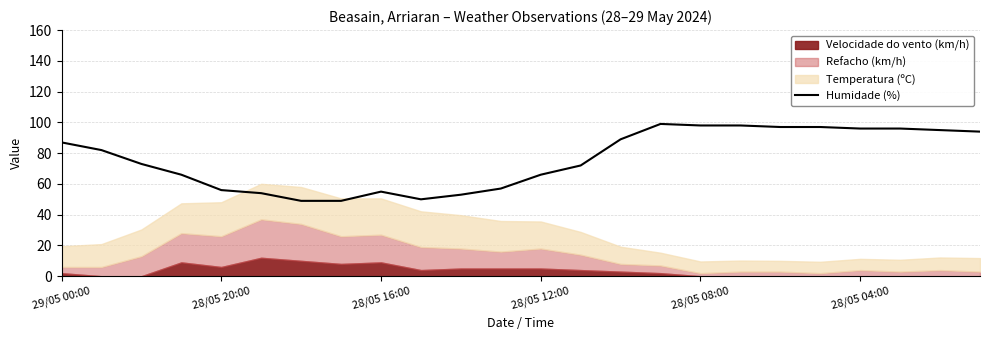

What is the maximum value for Humidade (%)?

99